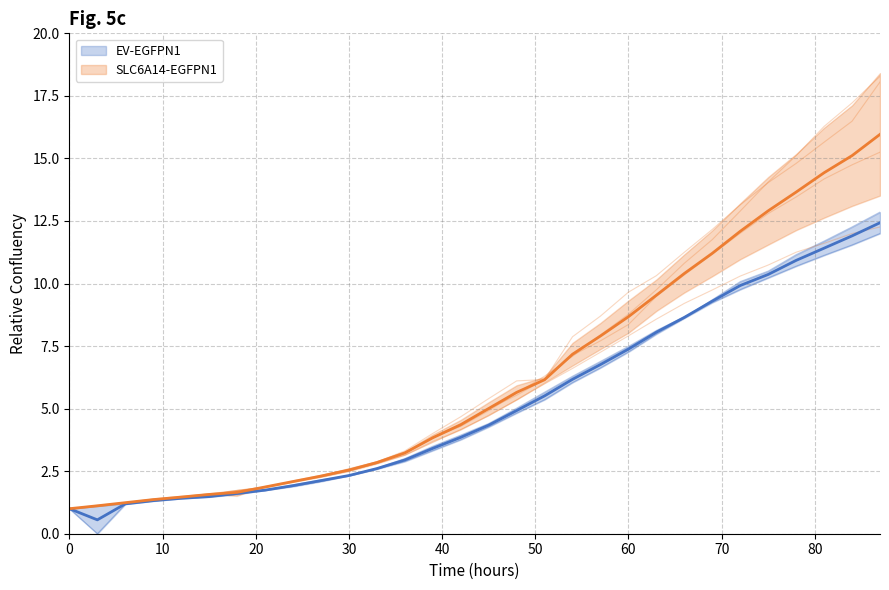

Rank the series by their average value, from highest to lowest.

SLC6A14-EGFPN1 mean, EV-EGFPN1 mean